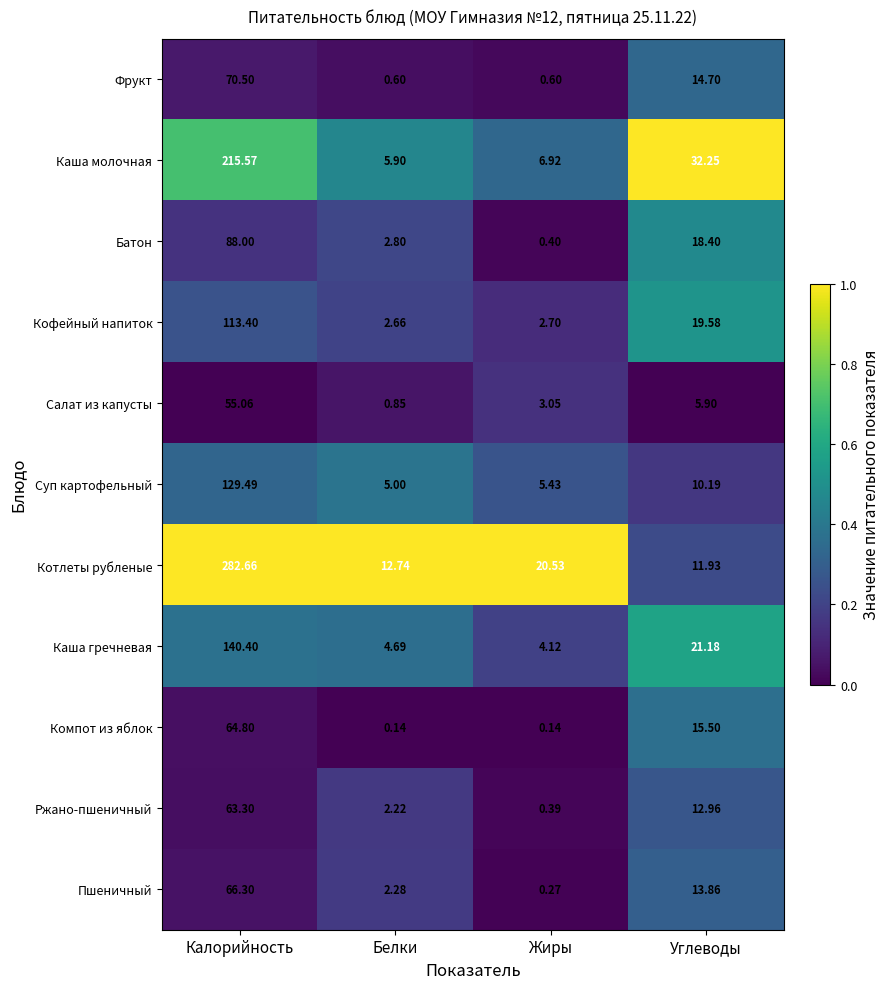

Which series has the widest spread of values?

Котлеты рубленые